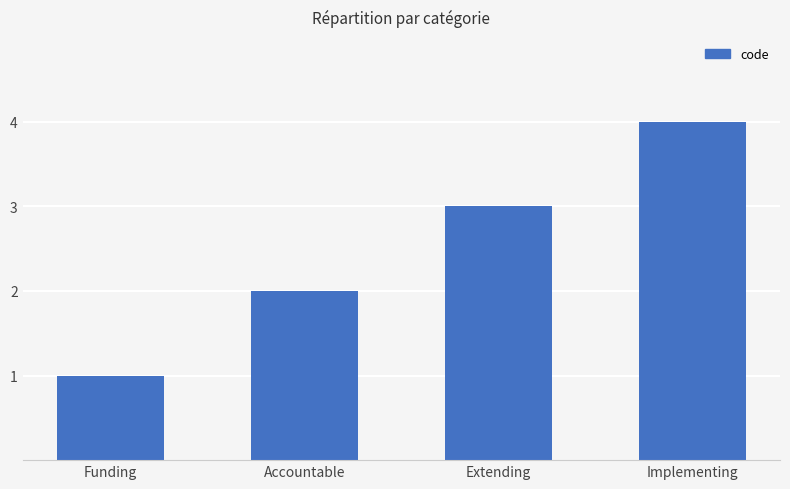

How many values are below 3?

2